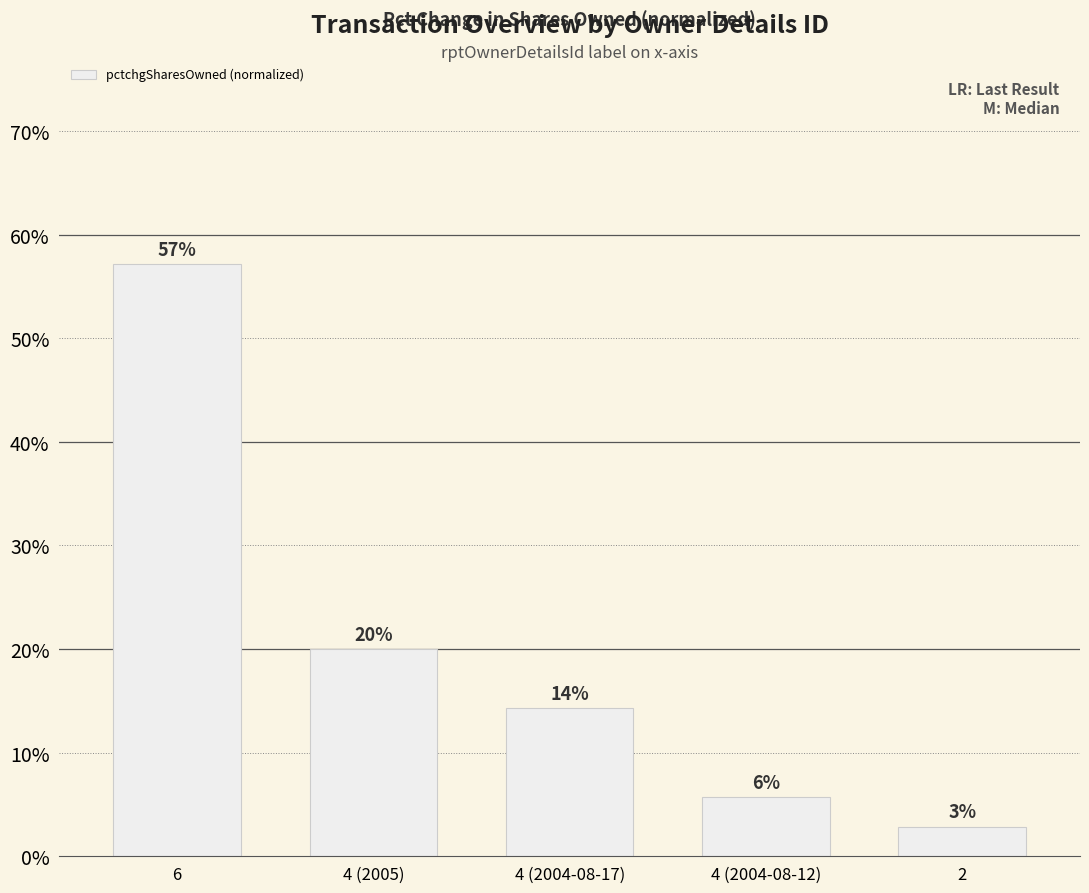

What is the sum of the values at 4 (2004-08-12) and 6?

62.9